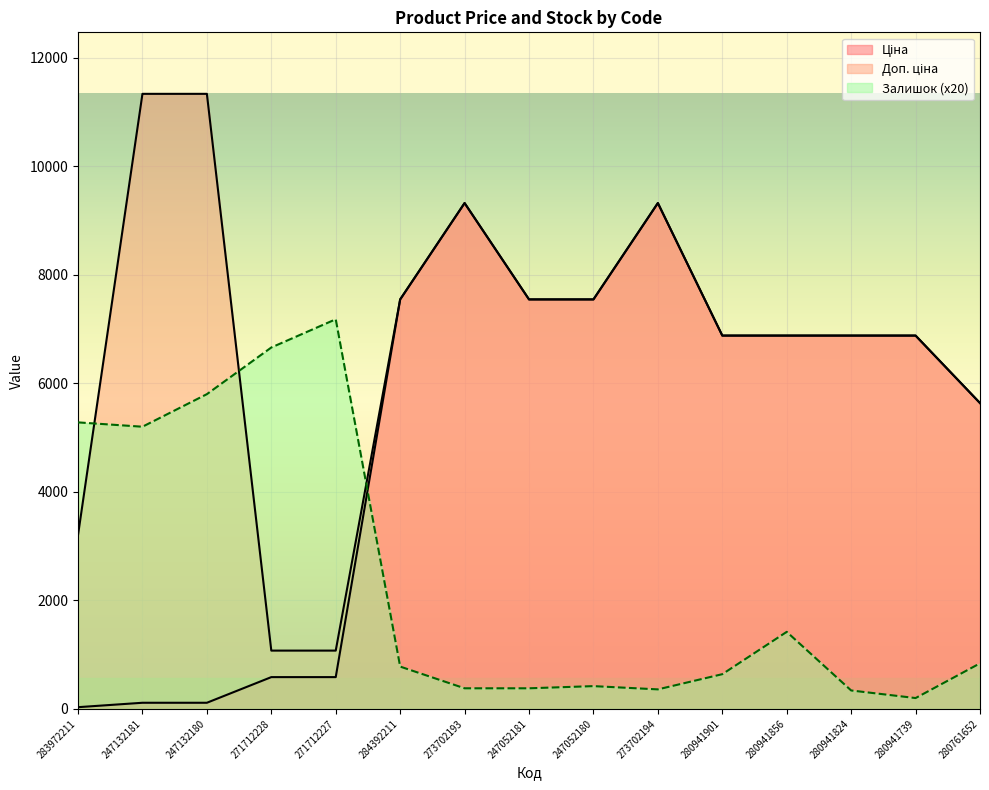

True or false: Залишок and Ціна cross at least once.

True